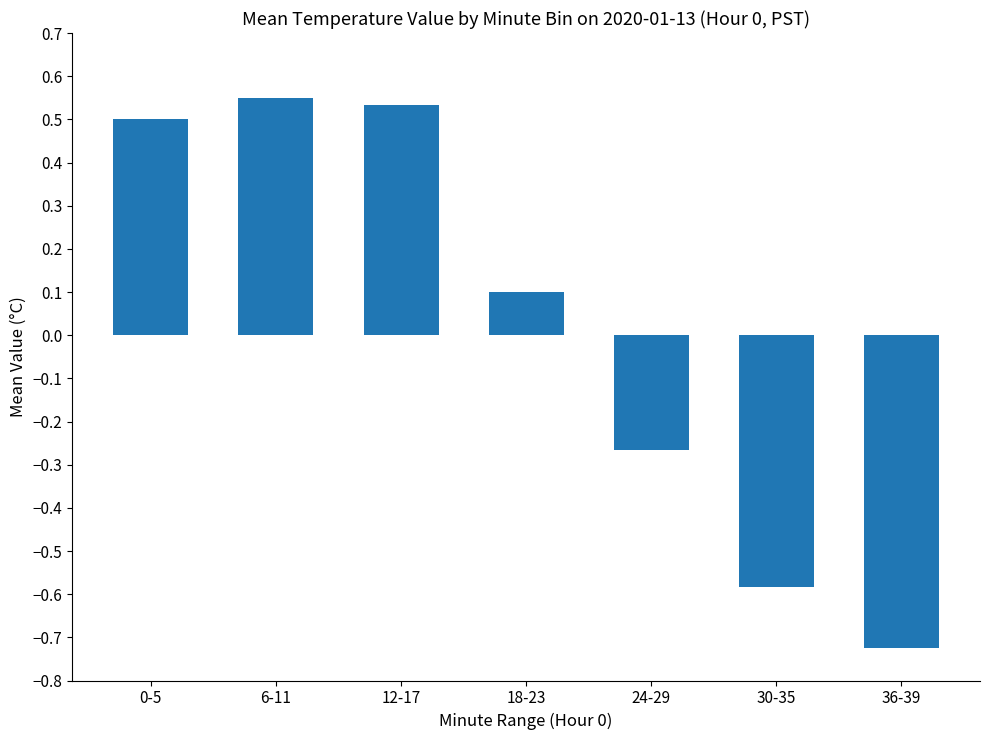

What is the difference between the values at 36-39 and 6-11?

1.3